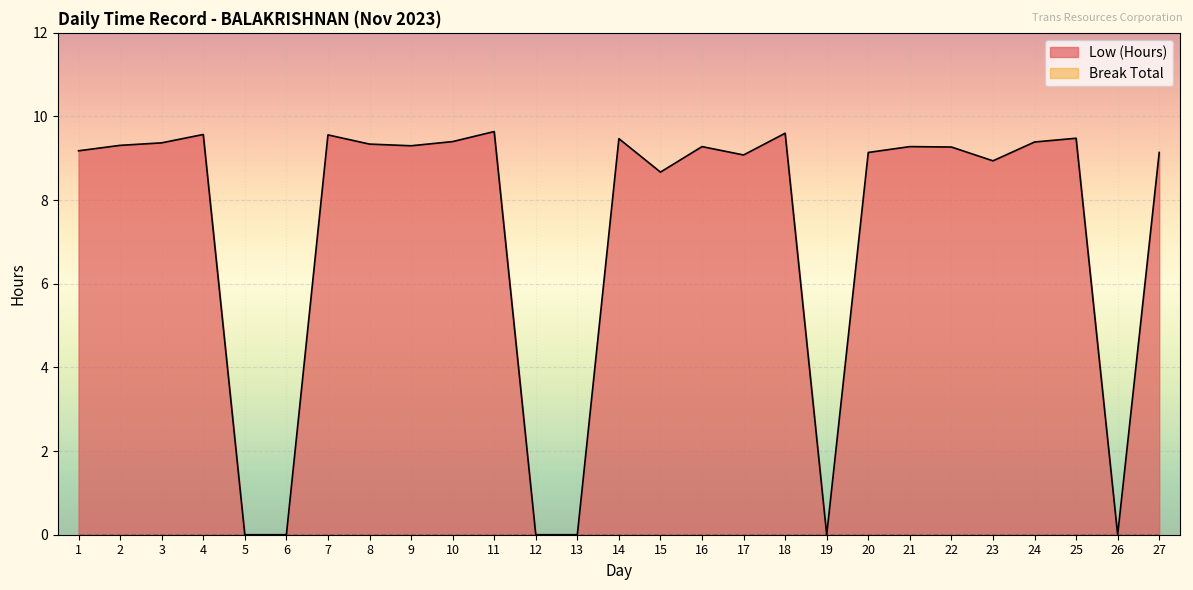

Reading left to right, extract all data points from this chart.

1=9.2	2=9.3	3=9.4	4=9.6	5=0.0	6=0.0	7=9.6	8=9.3	9=9.3	10=9.4	11=9.6	12=0.0	13=0.0	14=9.5	15=8.7	16=9.3	17=9.1	18=9.6	19=0.0	20=9.1	21=9.3	22=9.3	23=8.9	24=9.4	25=9.5	26=0.0	27=9.1